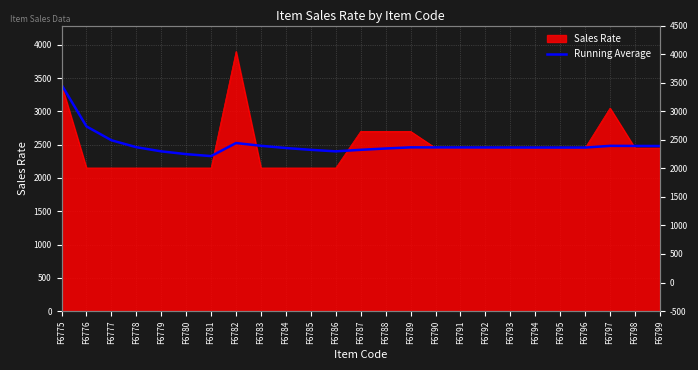

The value at F6798 is 1500.2. True or false?

False